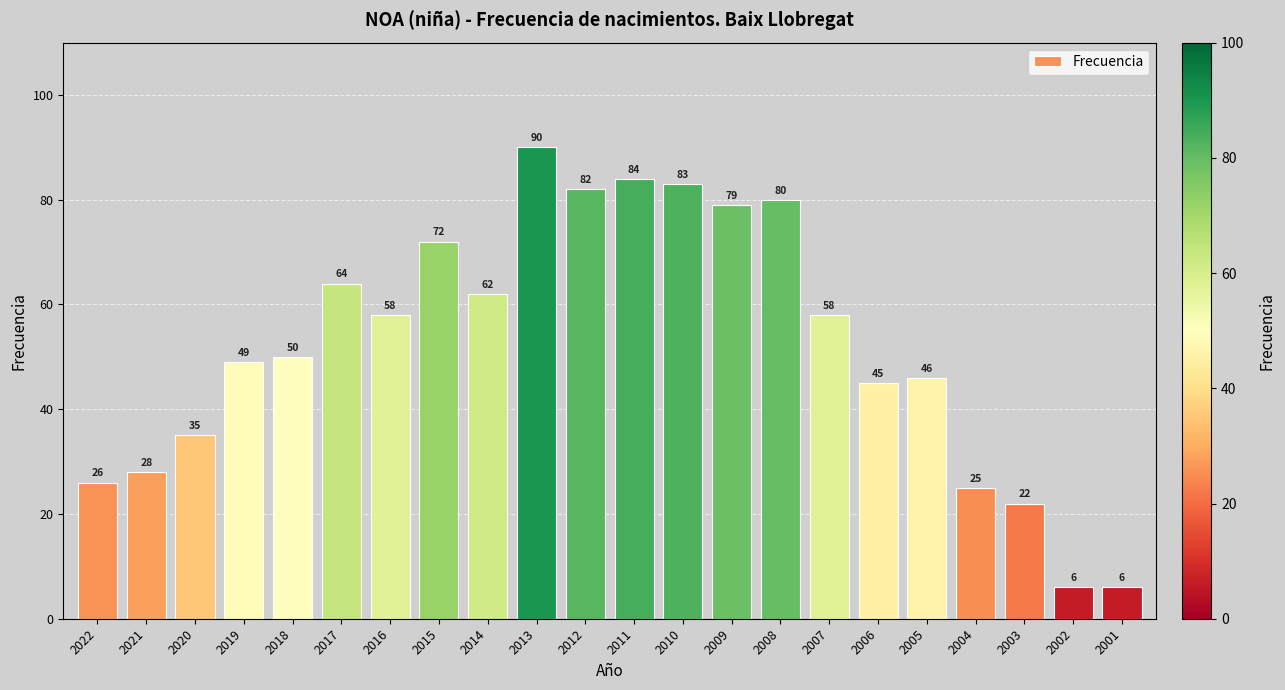

Which category has the highest value across all series?

2013